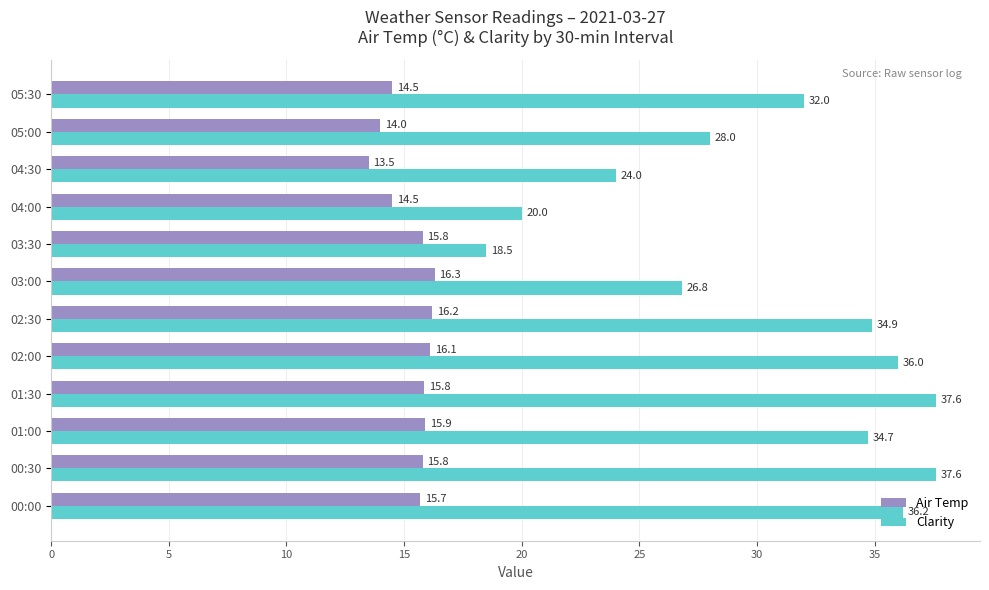

What is the difference between the second highest and minimum values in the Clarity series?

19.1